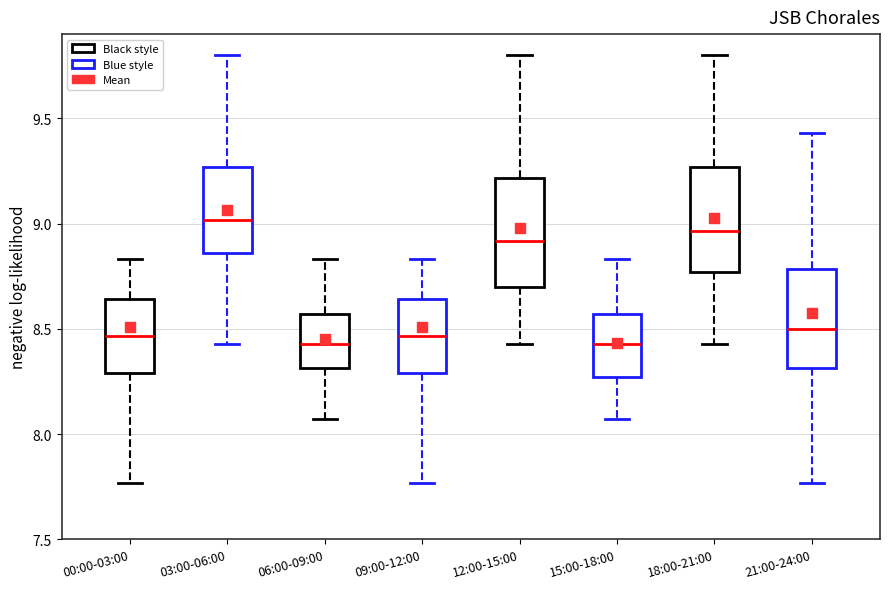

Where does the upper whisker of the box for 12:00-15:00 end on the y-axis? The values are not printed on the chart, so give them approximately, as read against the axis.

9.80